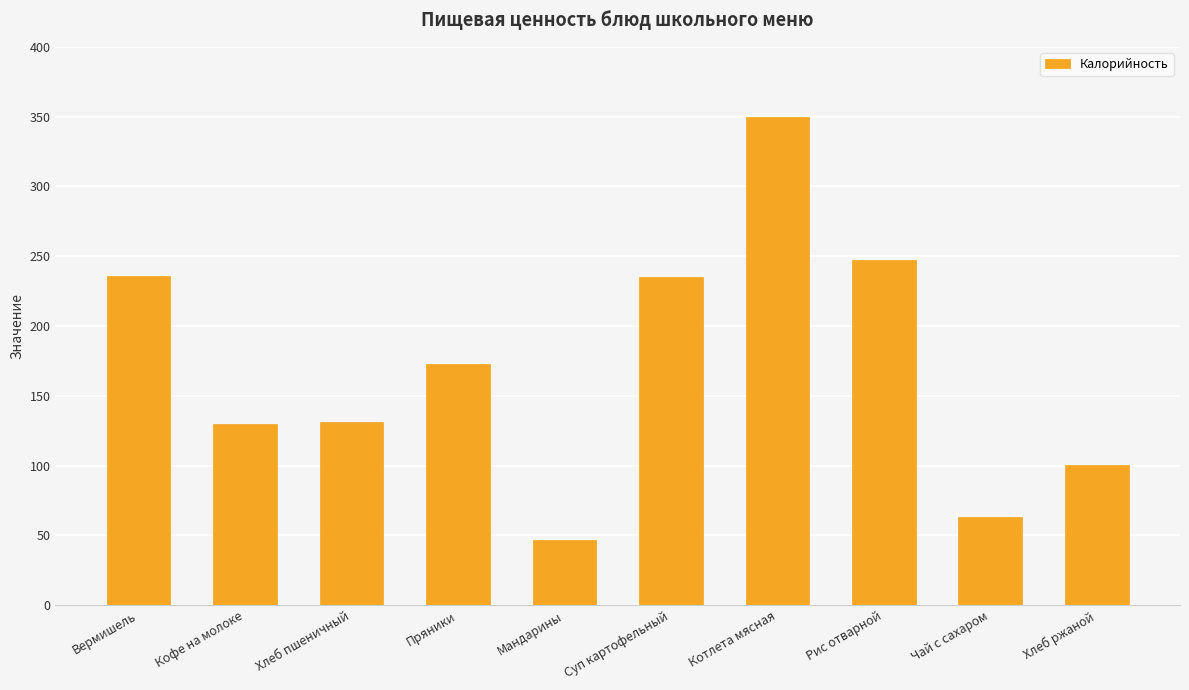

The value at Кофе на молоке is 130.0. True or false?

True